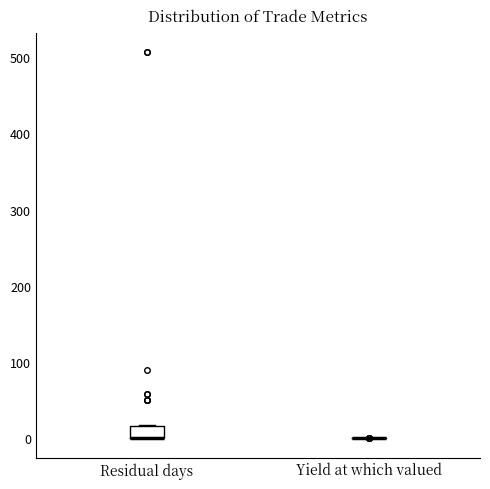

Which box is the tallest, from its lower edge to its upper edge?

Residual days